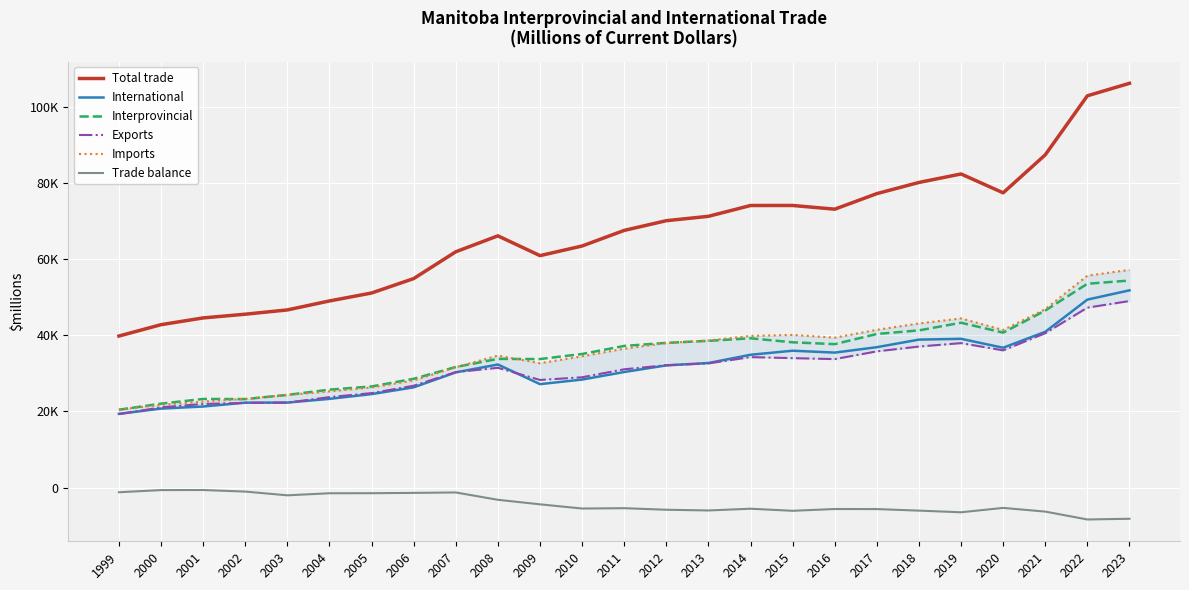

How many distinct data groups are displayed?

6